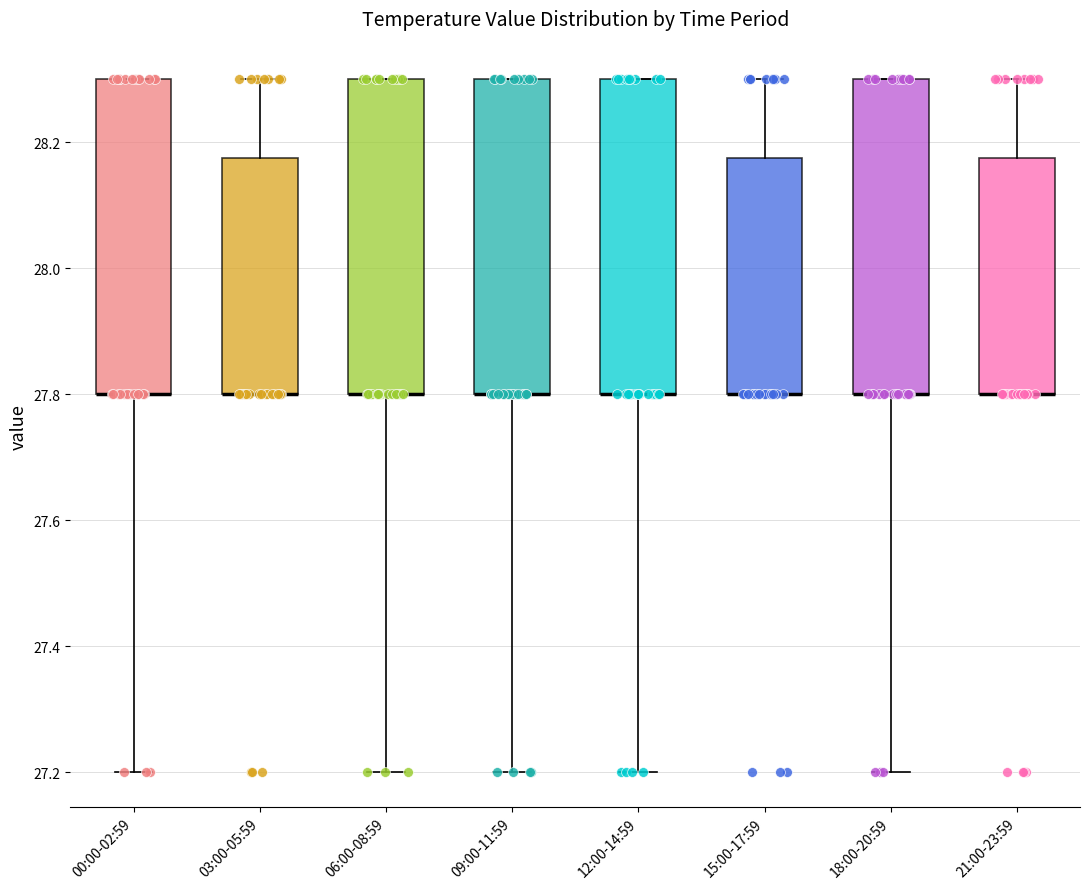

Where is the upper edge of the box for 12:00-14:59 on the y-axis? The values are not printed on the chart, so give them approximately, as read against the axis.

28.30